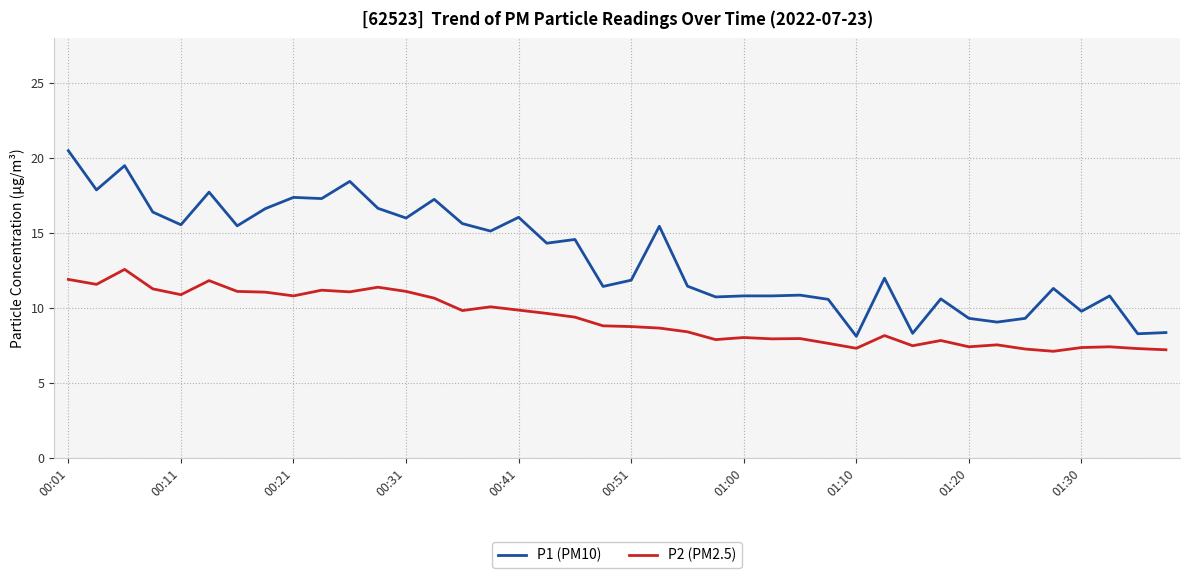

Which series has the largest total across all categories?

P1 (PM10)